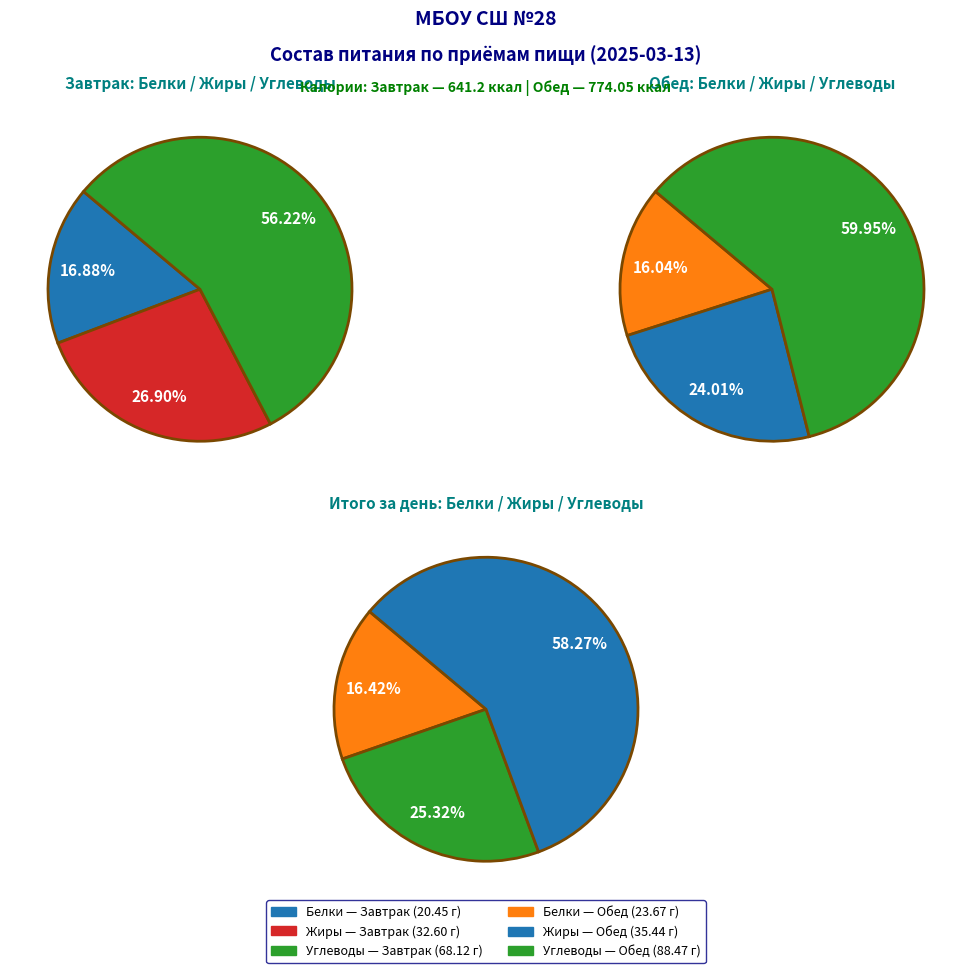

Is there a majority slice in this chart?

Yes